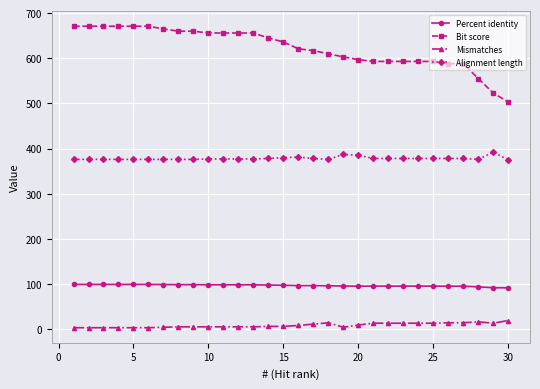

Rank the series by their maximum value, from highest to lowest.

Bit score, Alignment length, Percent identity, Mismatches